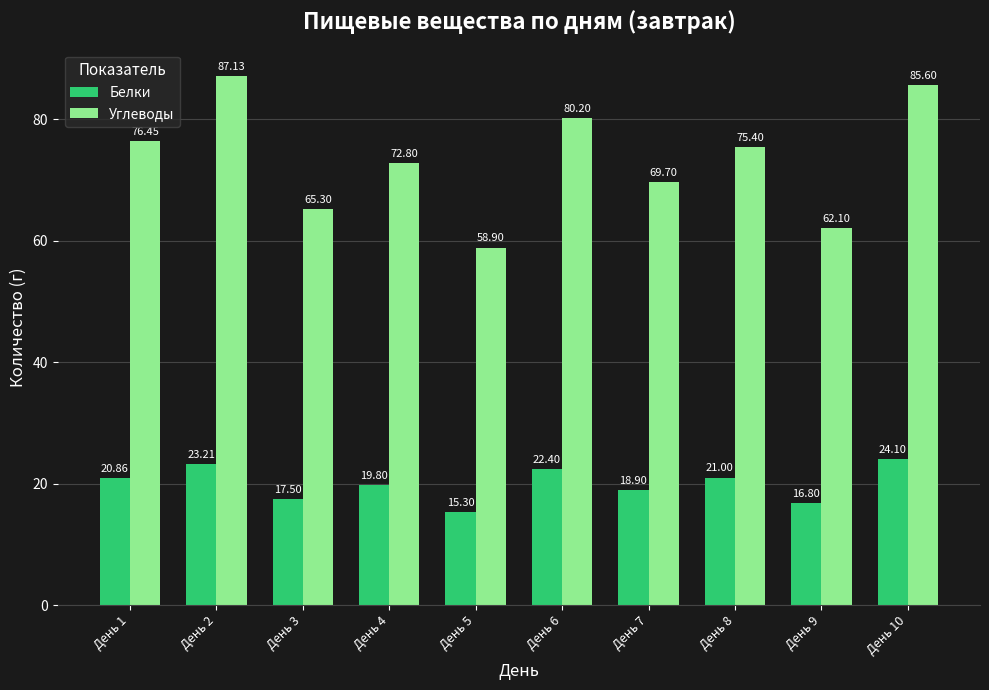

List the series in order of their peak value, highest first.

Углеводы, Белки